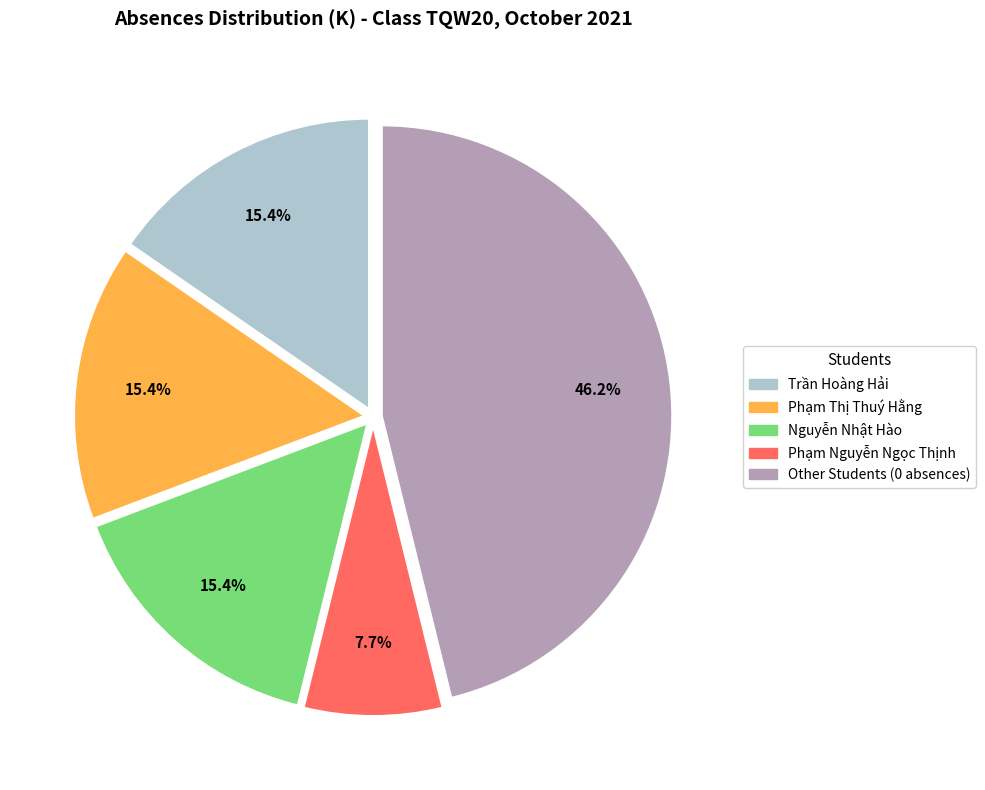

Does any single category account for the majority?

No